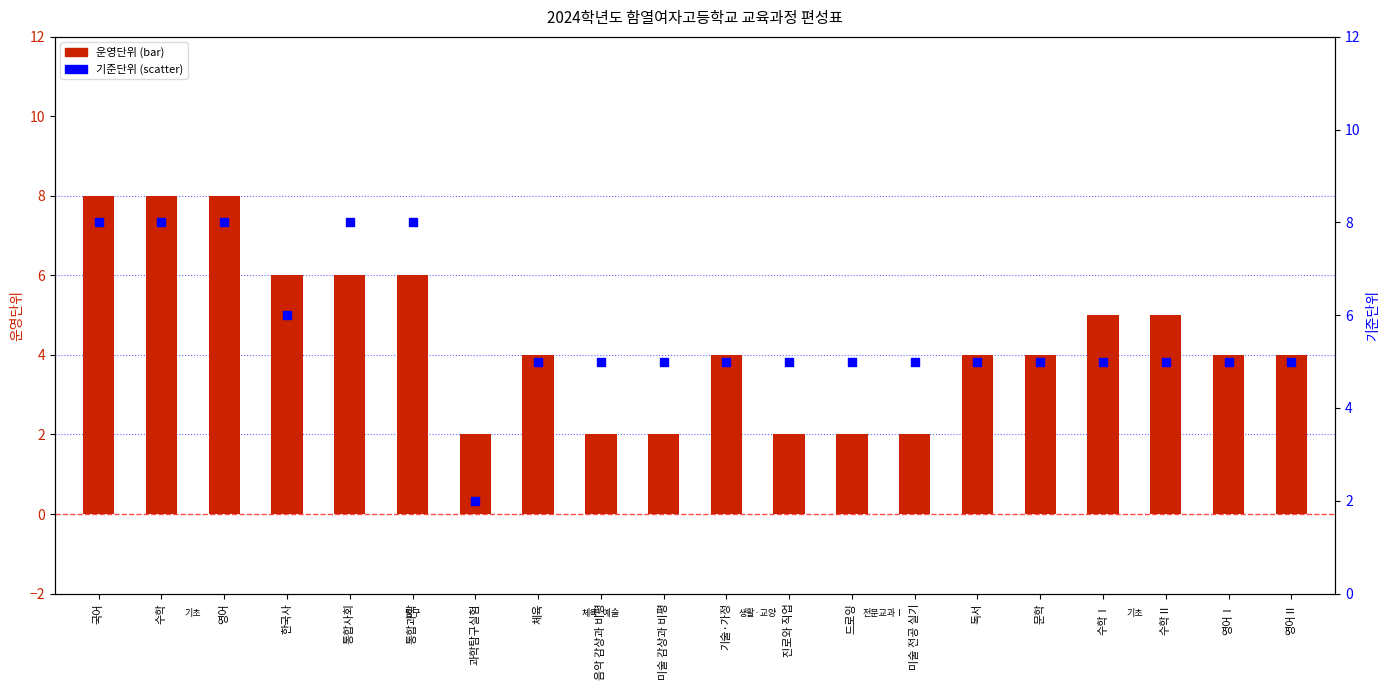

Is the value of 기준단위 at 미술 전공 실기 greater than the value of 운영단위 at 미술 감상과 비평?

Yes